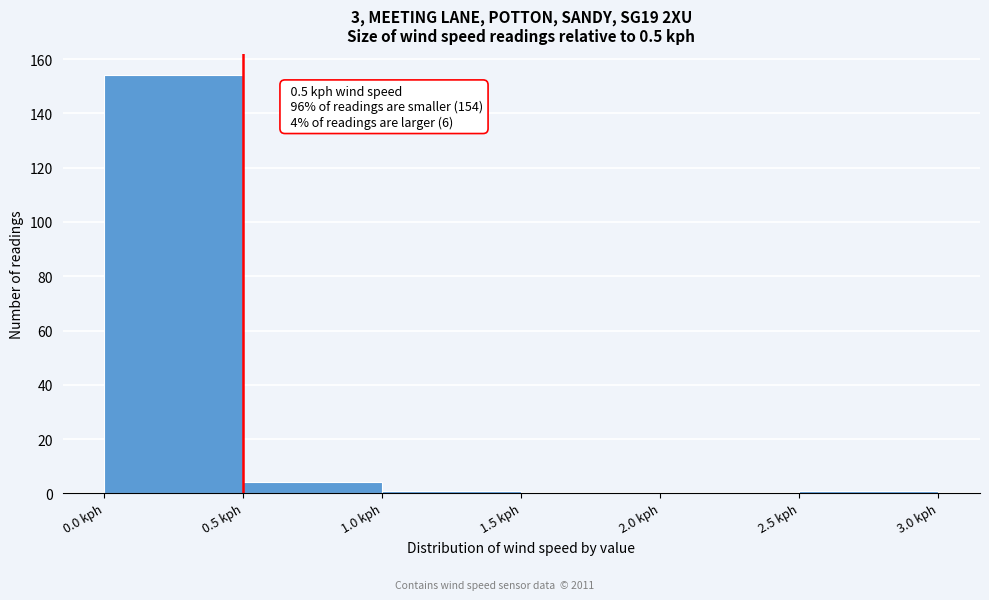

Which range on the x-axis has the tallest bar?

0.0 to 0.5